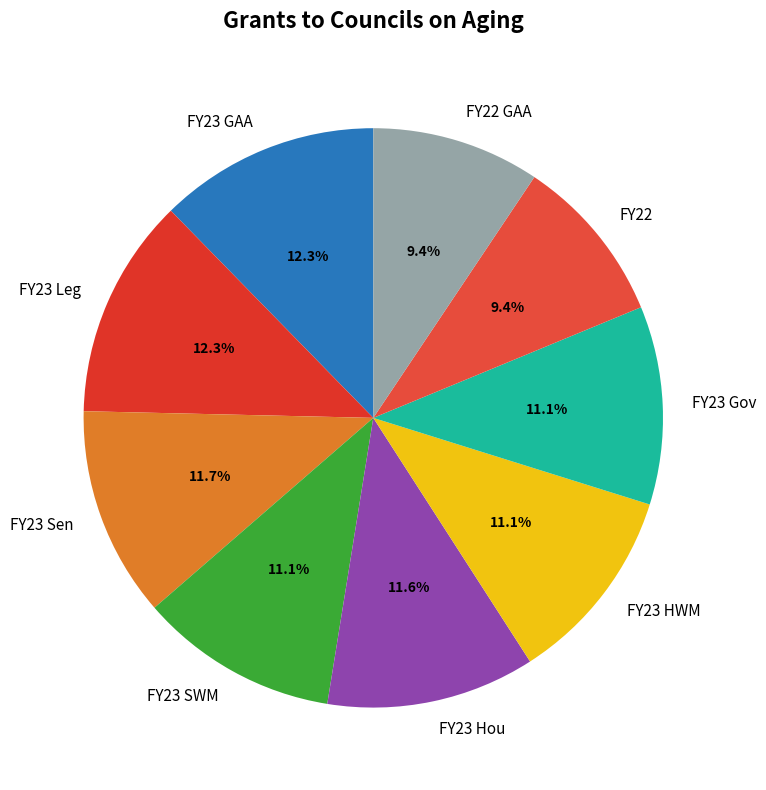

Is FY23 SWM the majority of the pie?

No